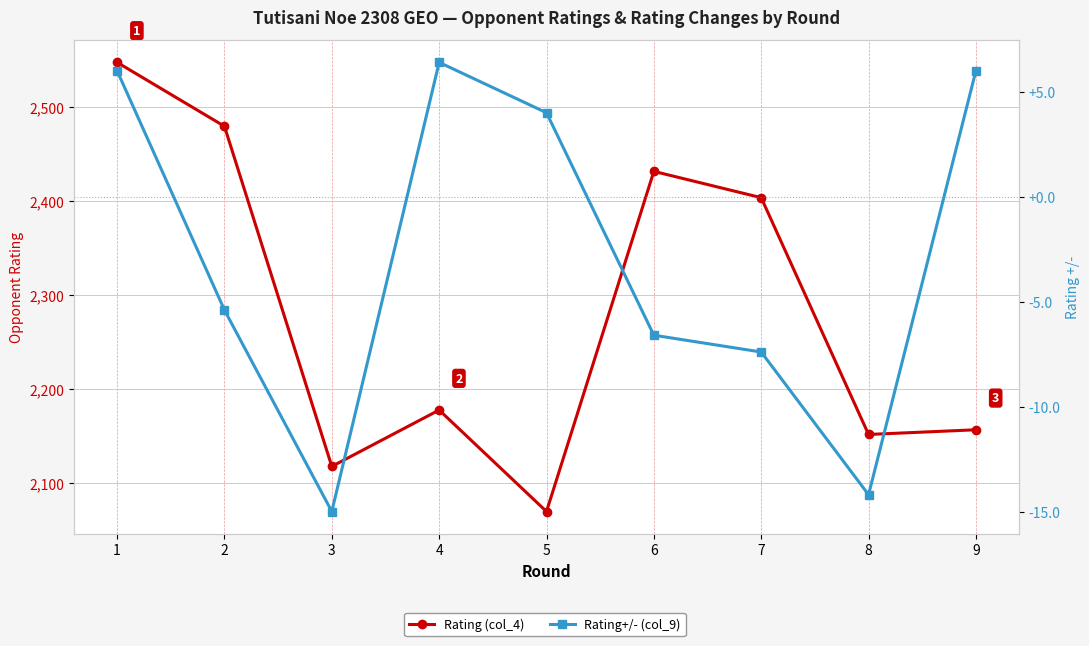

Between 5 and 9, which series saw the biggest shift?

Rating (col_4)